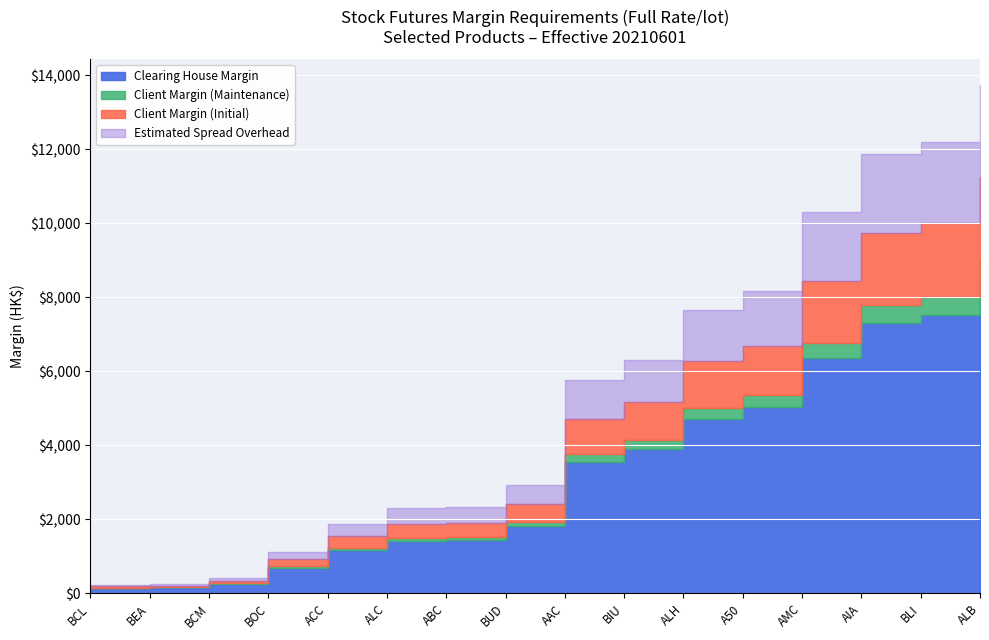

At which category does the chart reach its peak across all series?

ALB